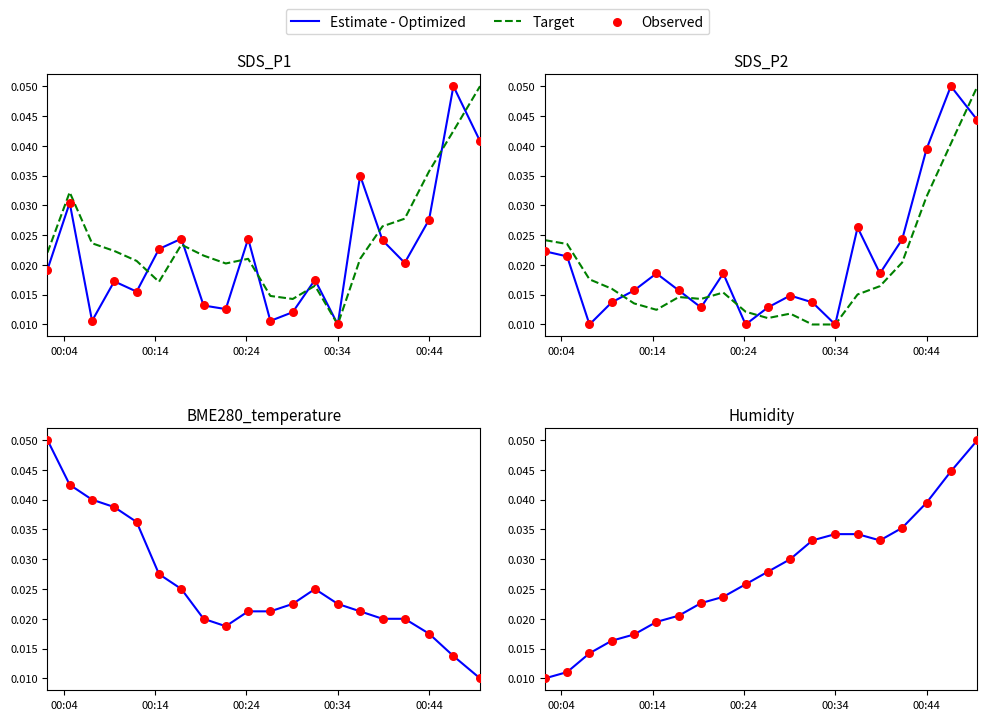

Which series has the largest Y range (max minus min)?

Estimate - Optimized